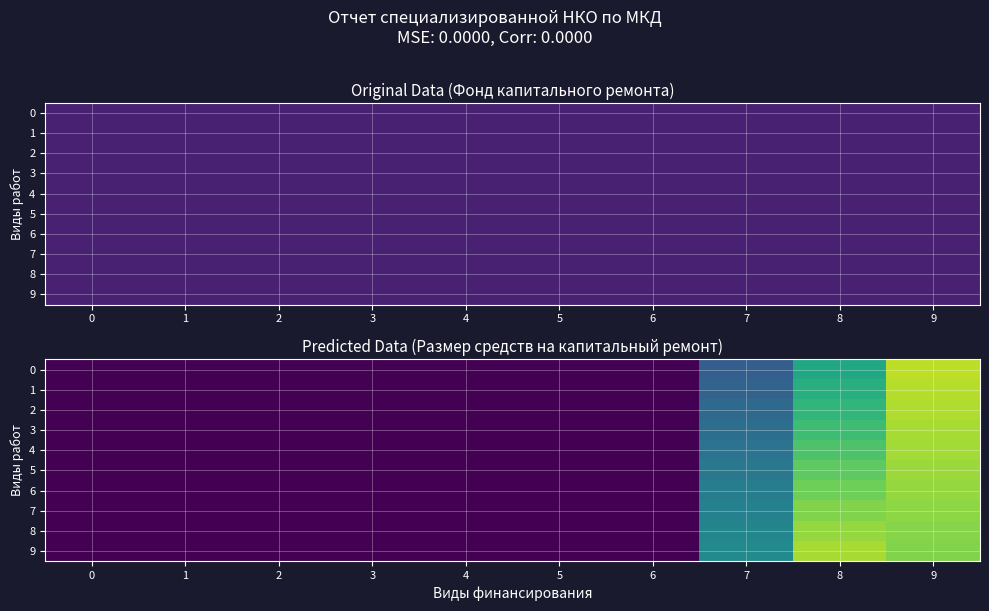

Is it true that 3 equals 0.0 at 6?

True